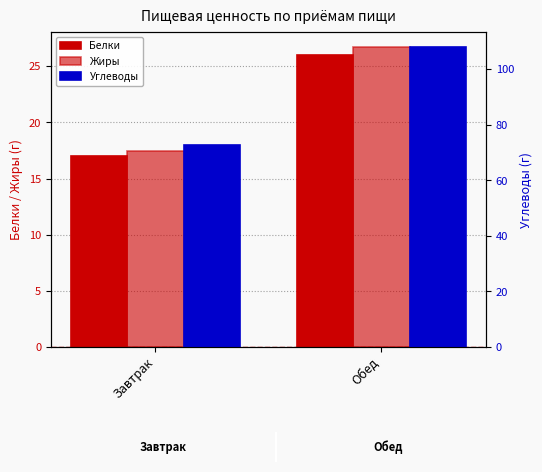

Which series has the largest total across all categories?

Углеводы